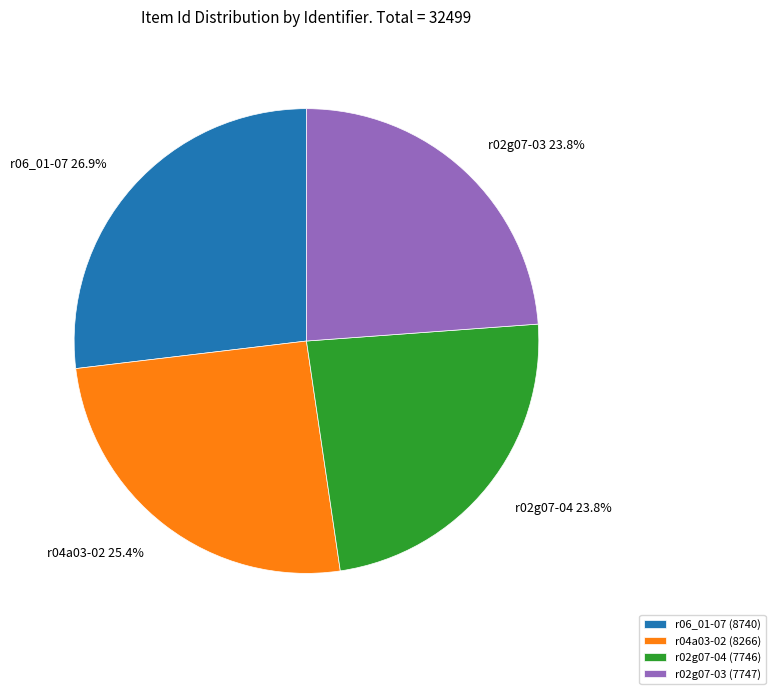

Which slice is the largest?

r06_01-07 (8740)